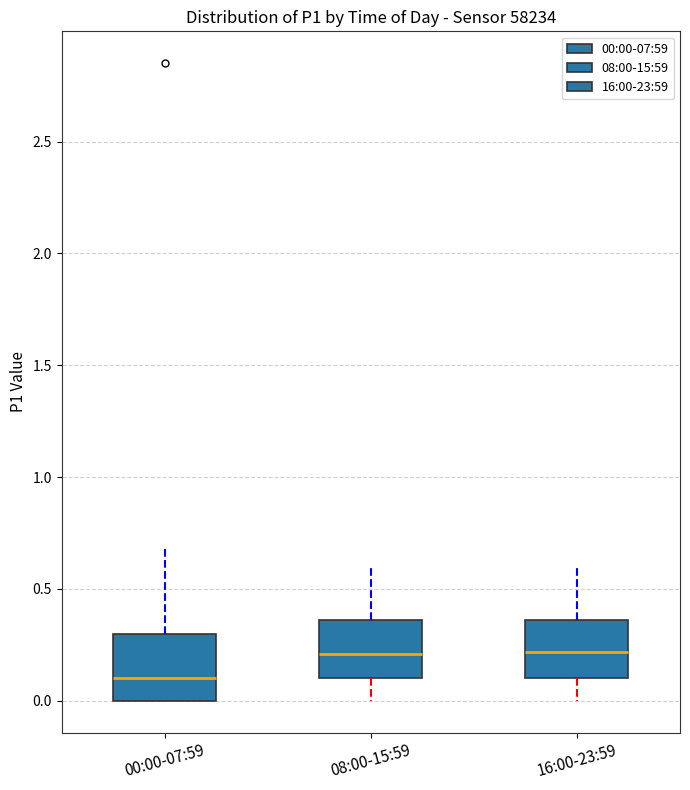

Reading left to right, transcribe this box plot: for each box, give where its median line is, the range the box spans, and where its two whiskers end, as read against the y-axis. The values are not printed on the chart, so give them approximately, as read against the axis.

00:00-07:59: median 0.10, box 0.00 to 0.30, whiskers 0.00 to 0.70
08:00-15:59: median 0.20, box 0.10 to 0.35, whiskers 0.00 to 0.60
16:00-23:59: median 0.20, box 0.10 to 0.35, whiskers 0.00 to 0.60